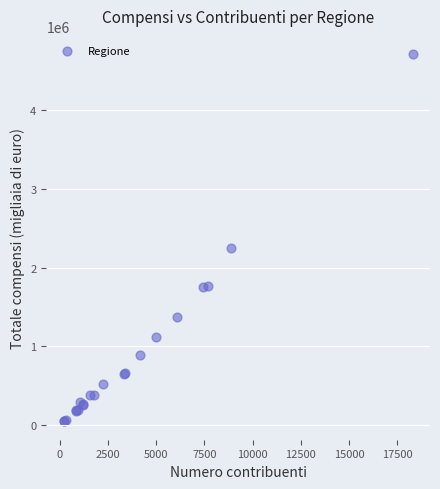

What Y value in the scatter plot is closest to 2378594?

2254250